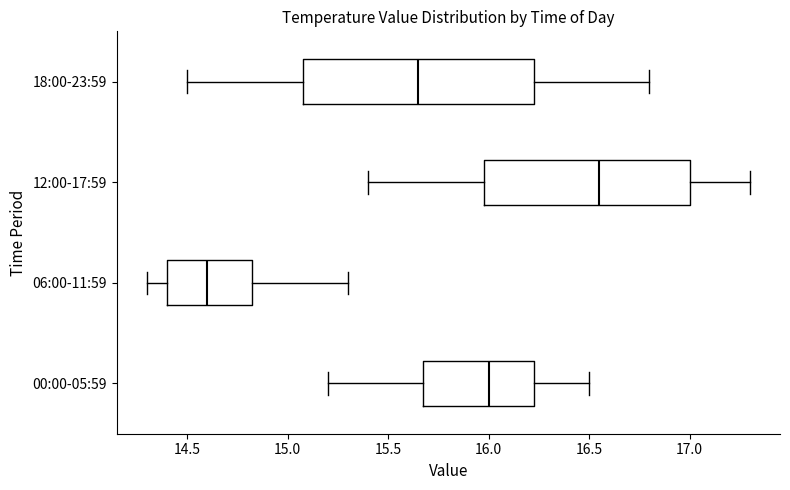

Reading bottom to top, transcribe this box plot: for each box, give where its median line is, the range the box spans, and where its two whiskers end, as read against the x-axis. The values are not printed on the chart, so give them approximately, as read against the axis.

00:00-05:59: median 16.00, box 15.70 to 16.25, whiskers 15.20 to 16.50
06:00-11:59: median 14.60, box 14.40 to 14.85, whiskers 14.30 to 15.30
12:00-17:59: median 16.55, box 16.00 to 17.00, whiskers 15.40 to 17.30
18:00-23:59: median 15.65, box 15.10 to 16.25, whiskers 14.50 to 16.80